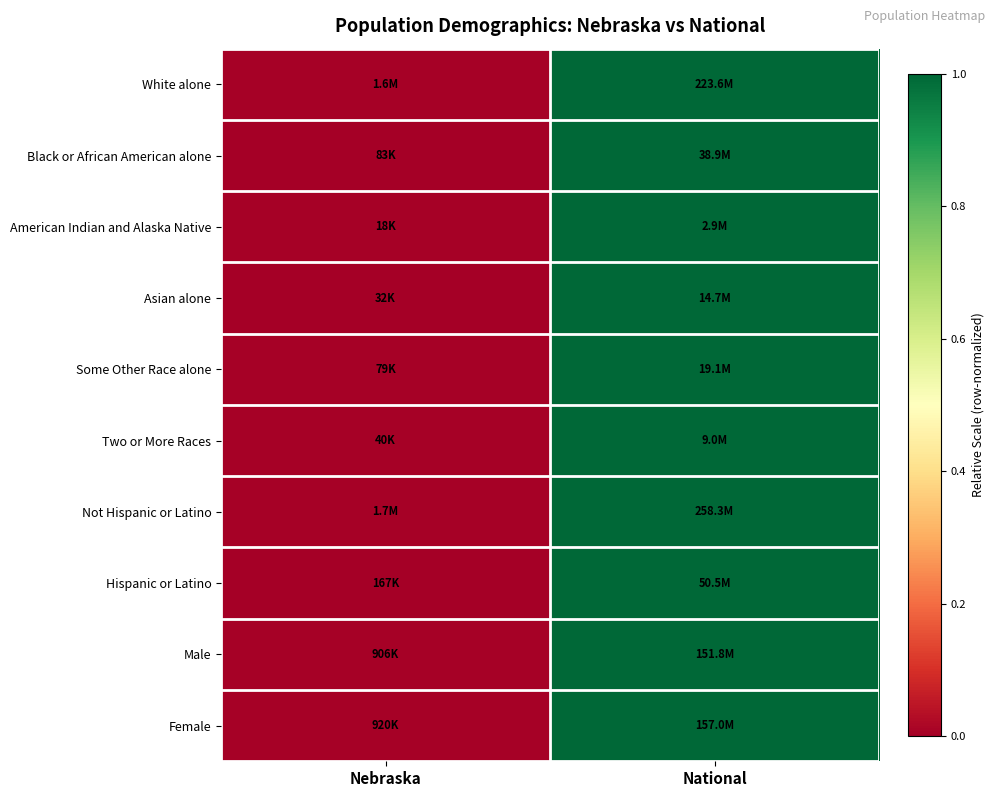

At which category is the sum across all series the highest?

National